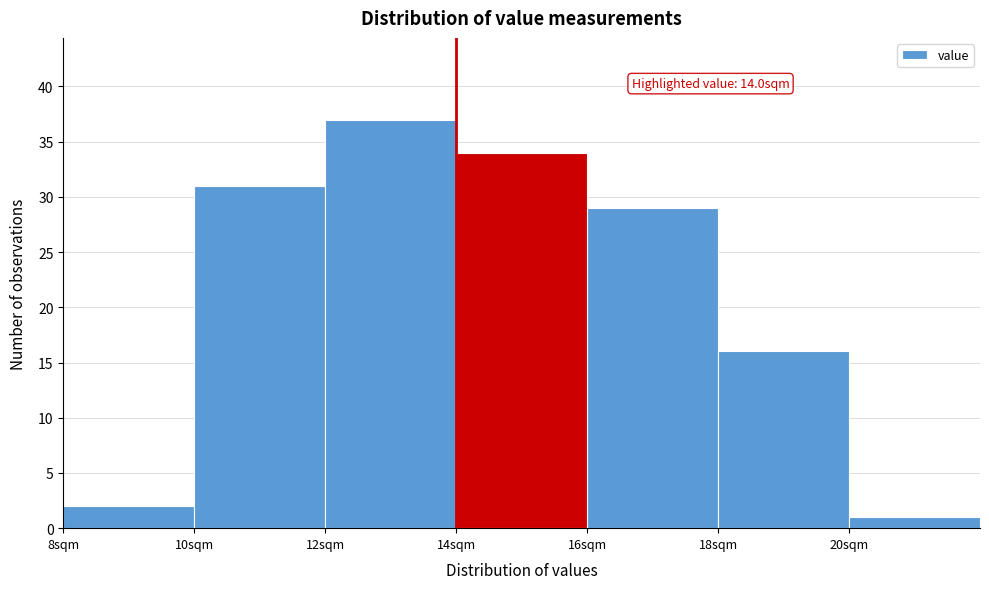

Over which range of the x-axis is the bar tallest?

12 to 14